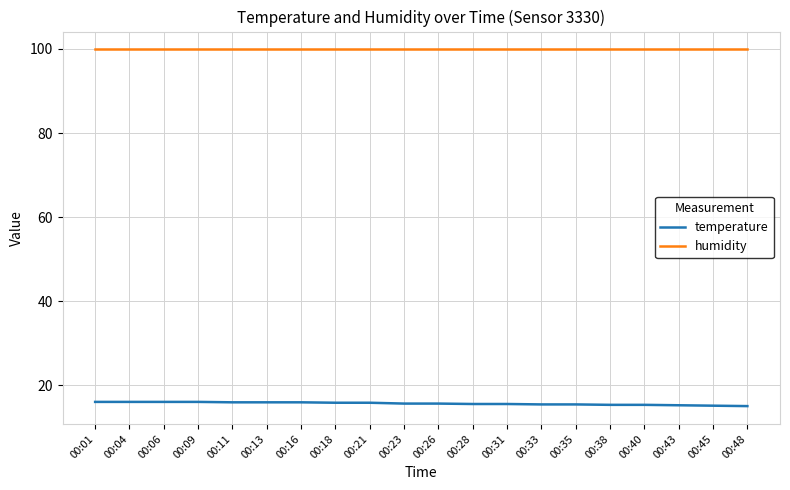

What is the difference between the second highest and second lowest values in the temperature series?

0.9